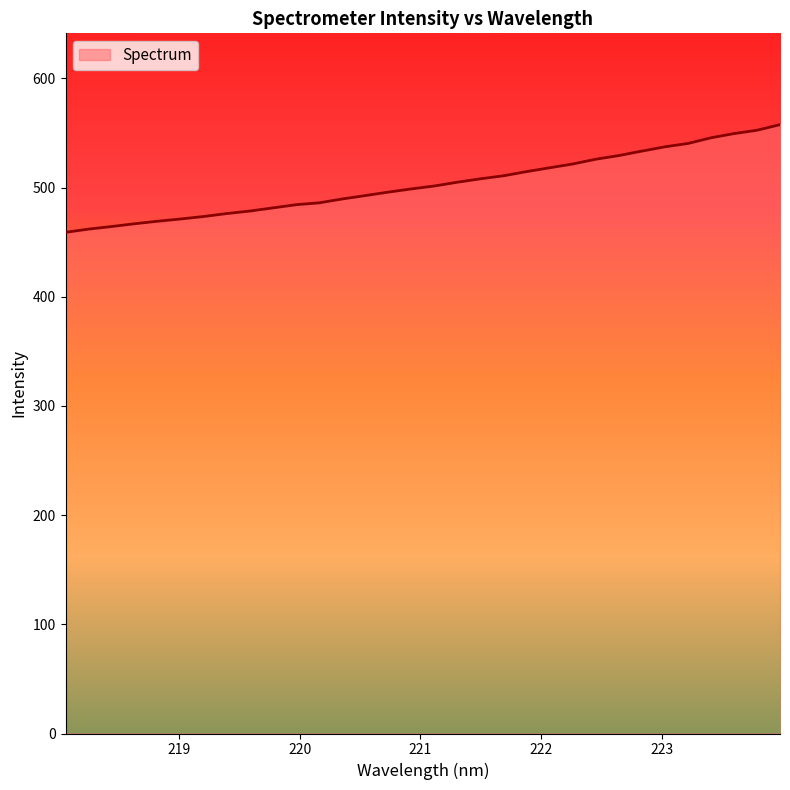

What is the smallest value displayed?

459.0